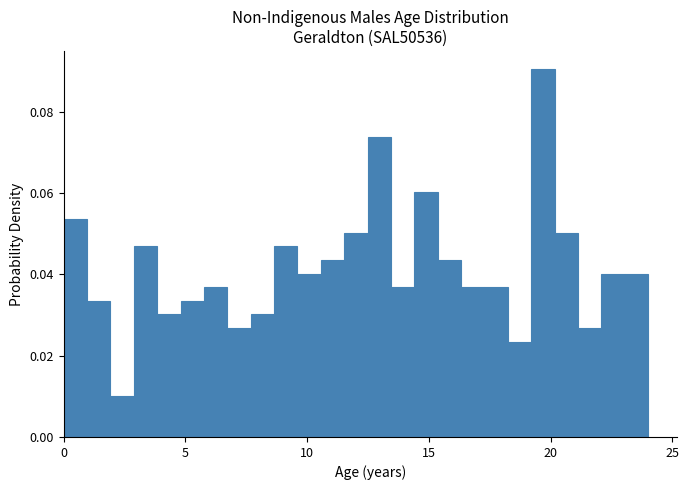

Around what value on the x-axis is the tallest bar? Give the approximate position of its centre, as read against the axis.

19.5